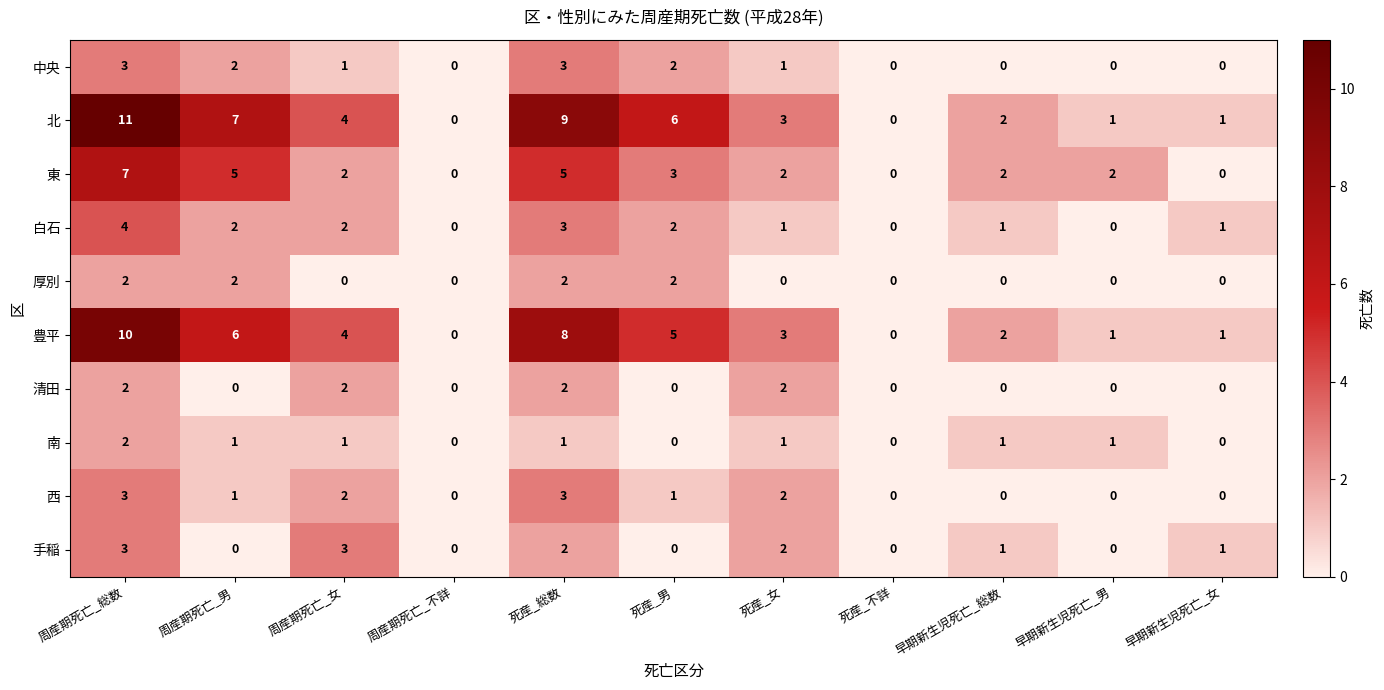

Which series has the widest spread of values?

北